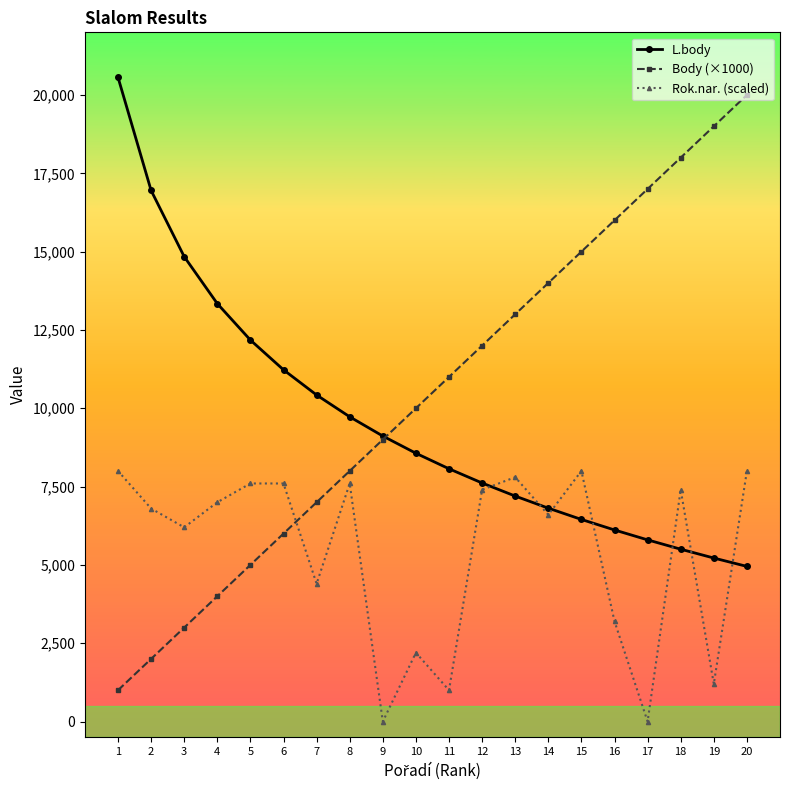

Reading left to right, extract all data points from this chart.

L.body: 20565	16953	14840	13341	12178	11228	10424	9728	9114	8565	8069	7615	7198	6812	6452	6116	5800	5502	5220	4953
Body (×1000): 1000	2000	3000	4000	5000	6000	7000	8000	9000	10000	11000	12000	13000	14000	15000	16000	17000	18000	19000	20000
Rok.nar. (scaled): 8000	6800	6200	7000	7600	7600	4400	7600	0	2200	1000	7400	7800	6600	8000	3200	0	7400	1200	8000